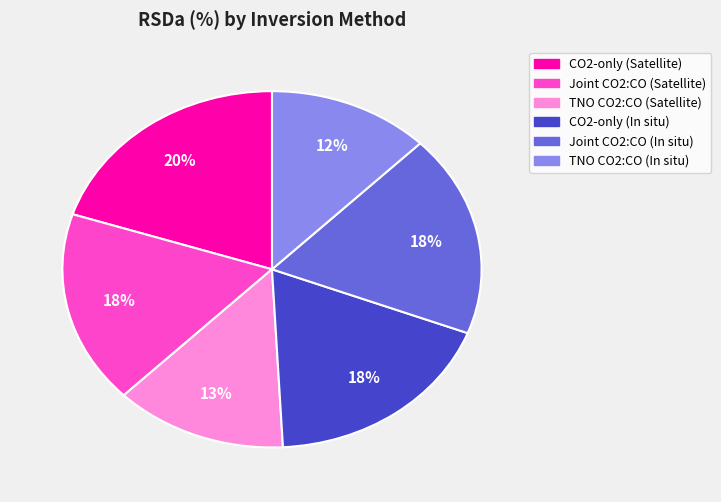

Which has a higher value, TNO CO2:CO (In situ) or CO2-only (Satellite)?

CO2-only (Satellite)